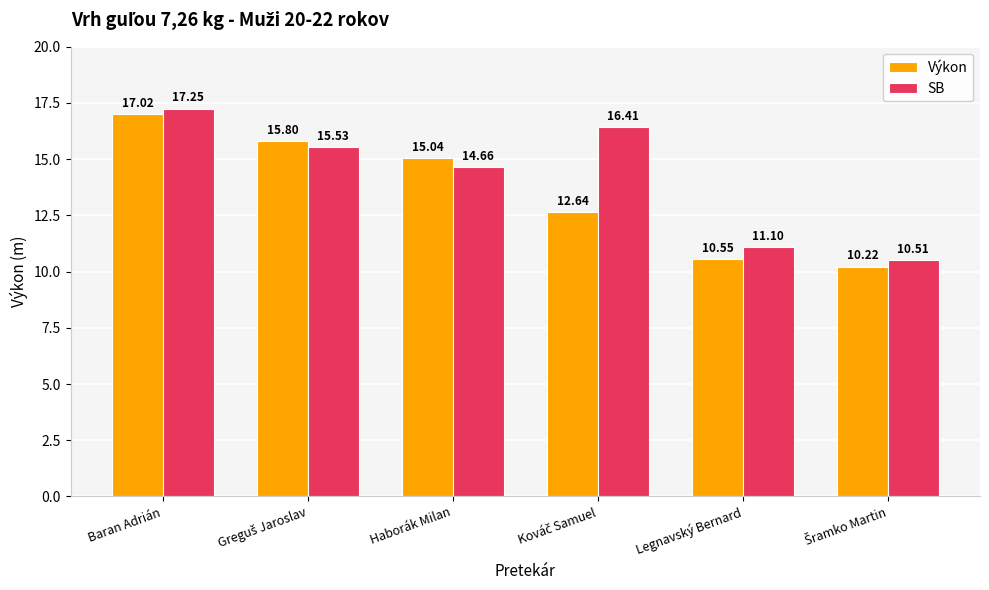

How many bars are there in total?

12